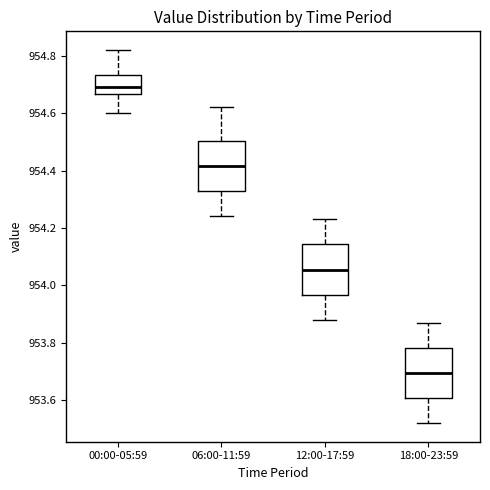

Reading left to right, transcribe this box plot: for each box, give where its median line is, the range the box spans, and where its two whiskers end, as read against the y-axis. The values are not printed on the chart, so give them approximately, as read against the axis.

00:00-05:59: median 954.70, box 954.66 to 954.74, whiskers 954.60 to 954.82
06:00-11:59: median 954.42, box 954.32 to 954.50, whiskers 954.24 to 954.62
12:00-17:59: median 954.06, box 953.96 to 954.14, whiskers 953.88 to 954.24
18:00-23:59: median 953.70, box 953.60 to 953.78, whiskers 953.52 to 953.88